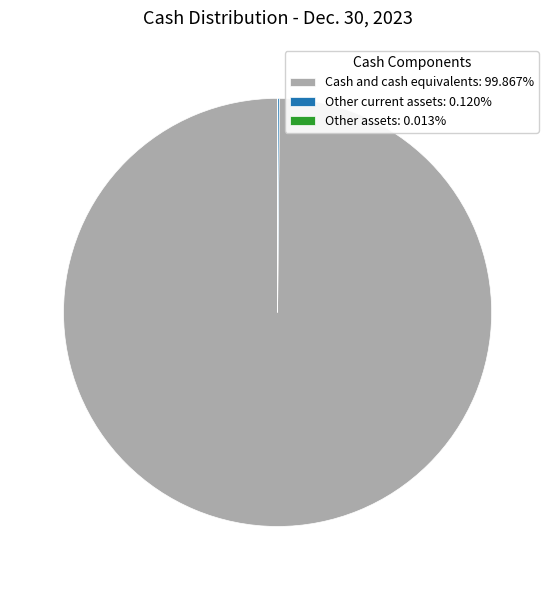

Is there any slice that represents more than half of the pie?

Yes